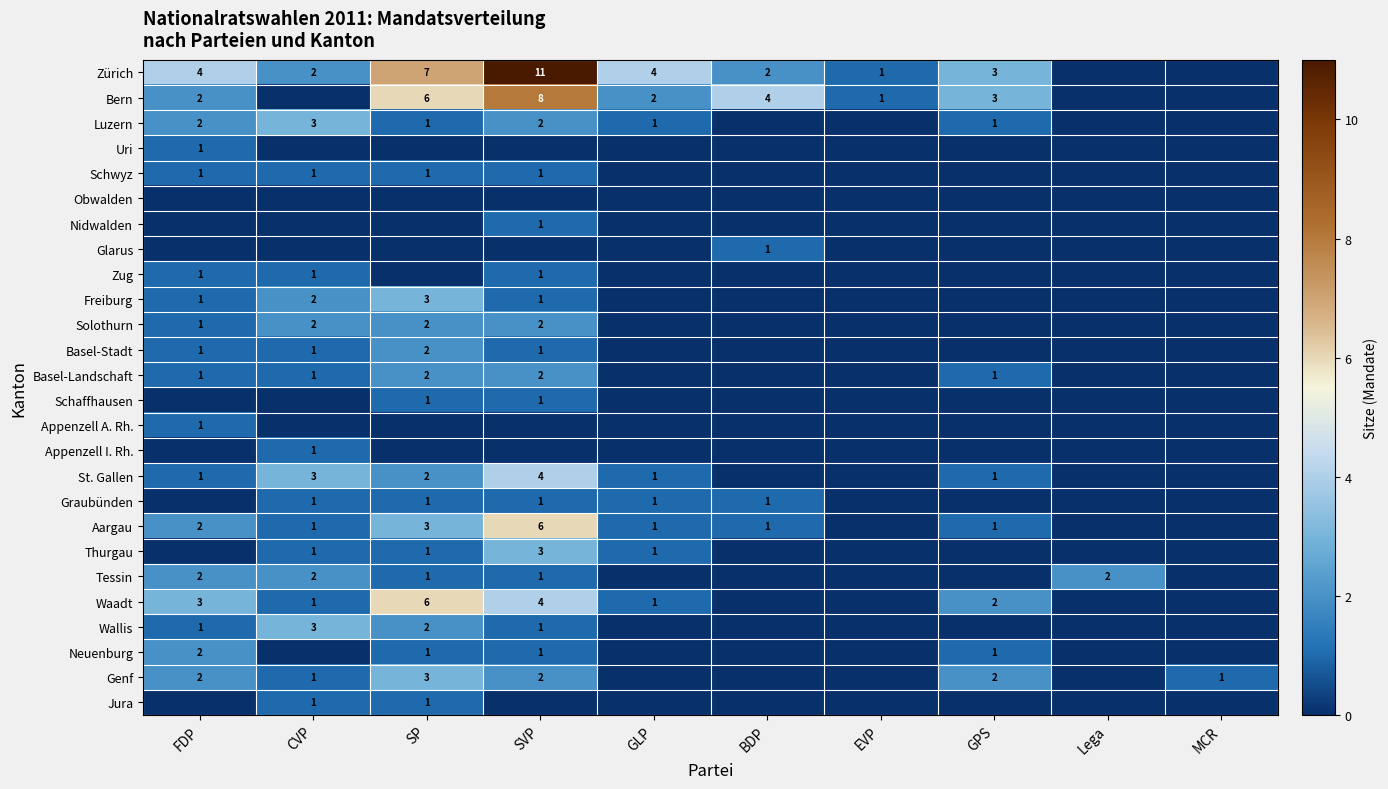

What is the sum of the Bern values at SVP and SP?

14